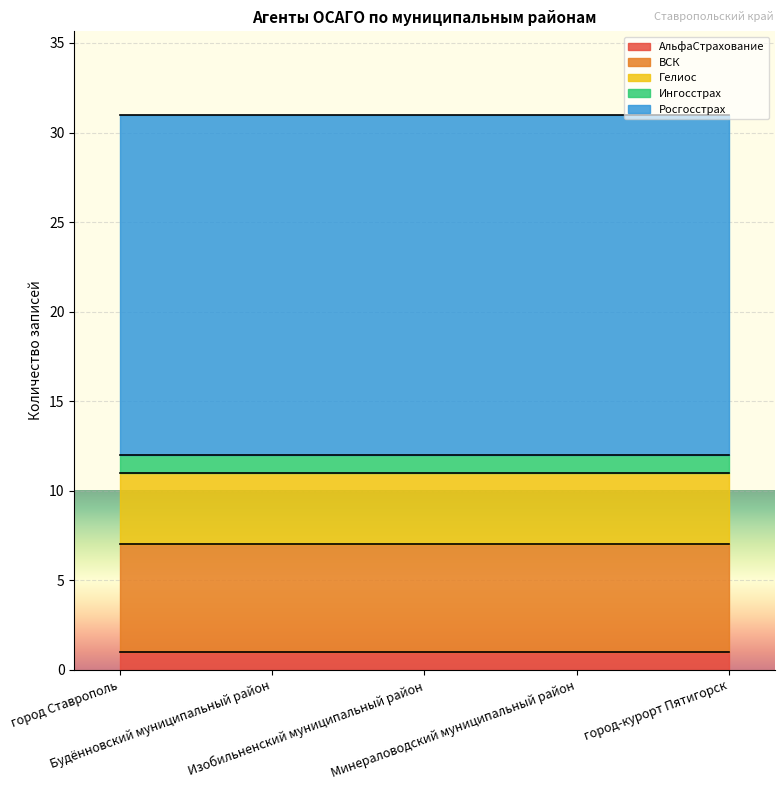

Is it true that ВСК equals 6 at Будённовский муниципальный район?

True